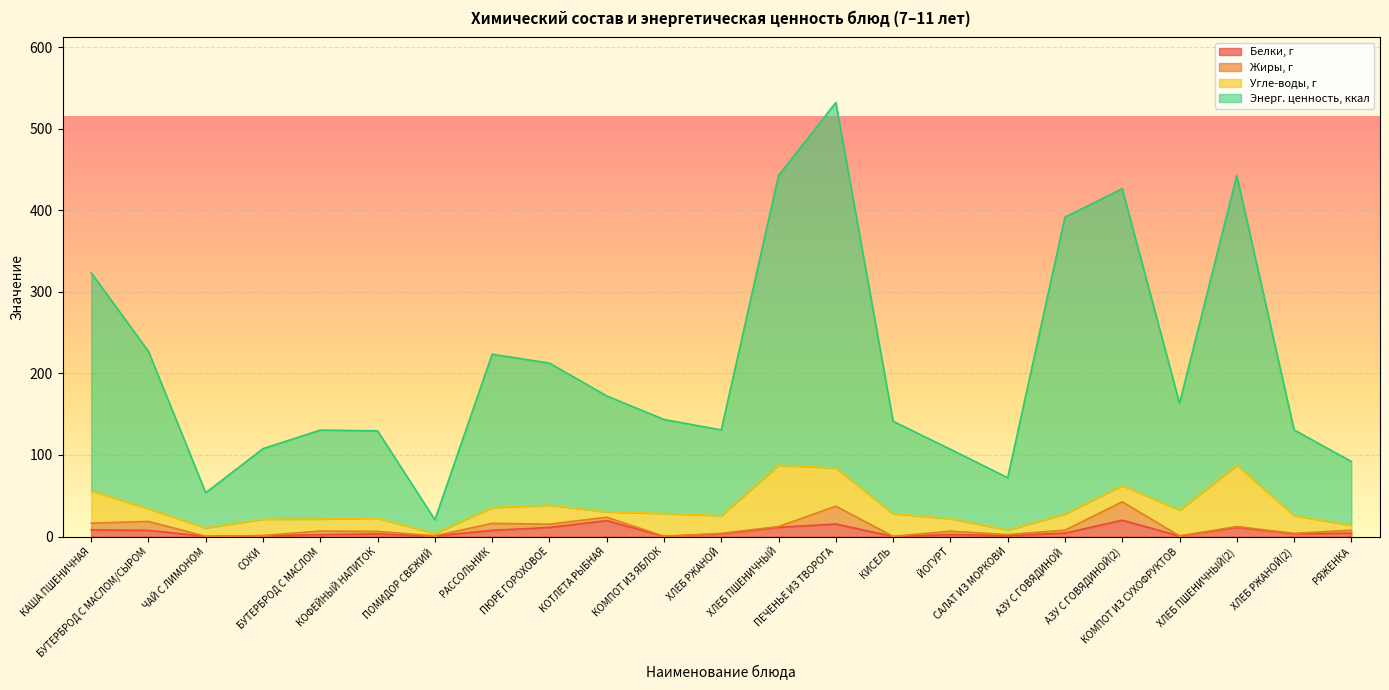

What is the highest value of the Белки, г series?

20.1